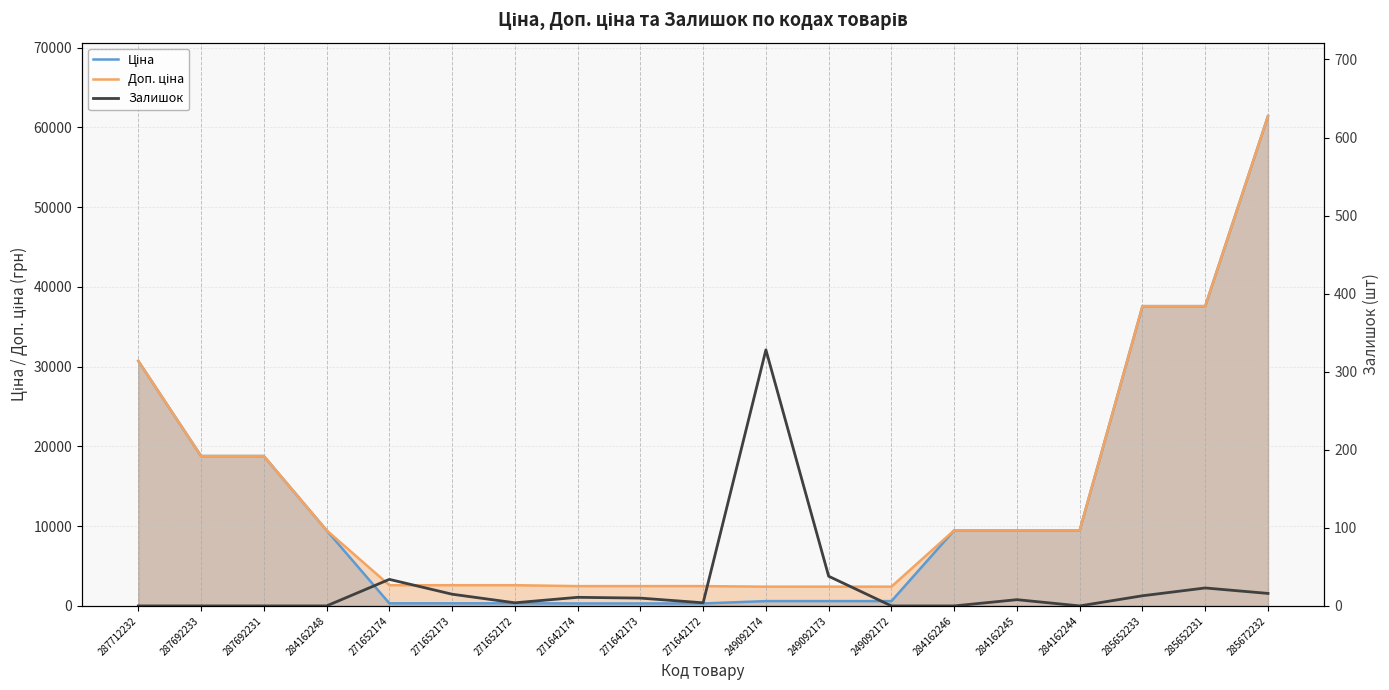

How many distinct data groups are displayed?

3